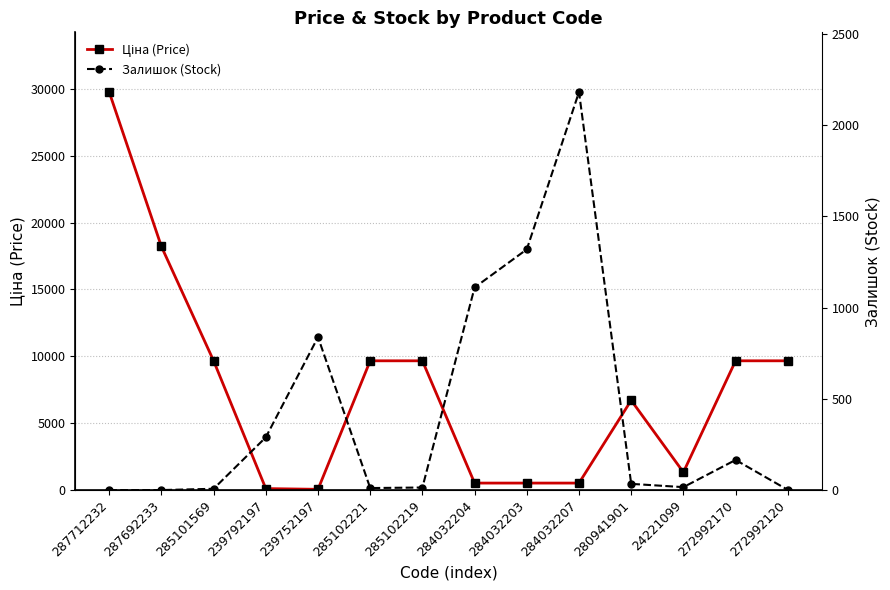

True or false: Ціна (Price) has more than 2 interior local peaks.

False